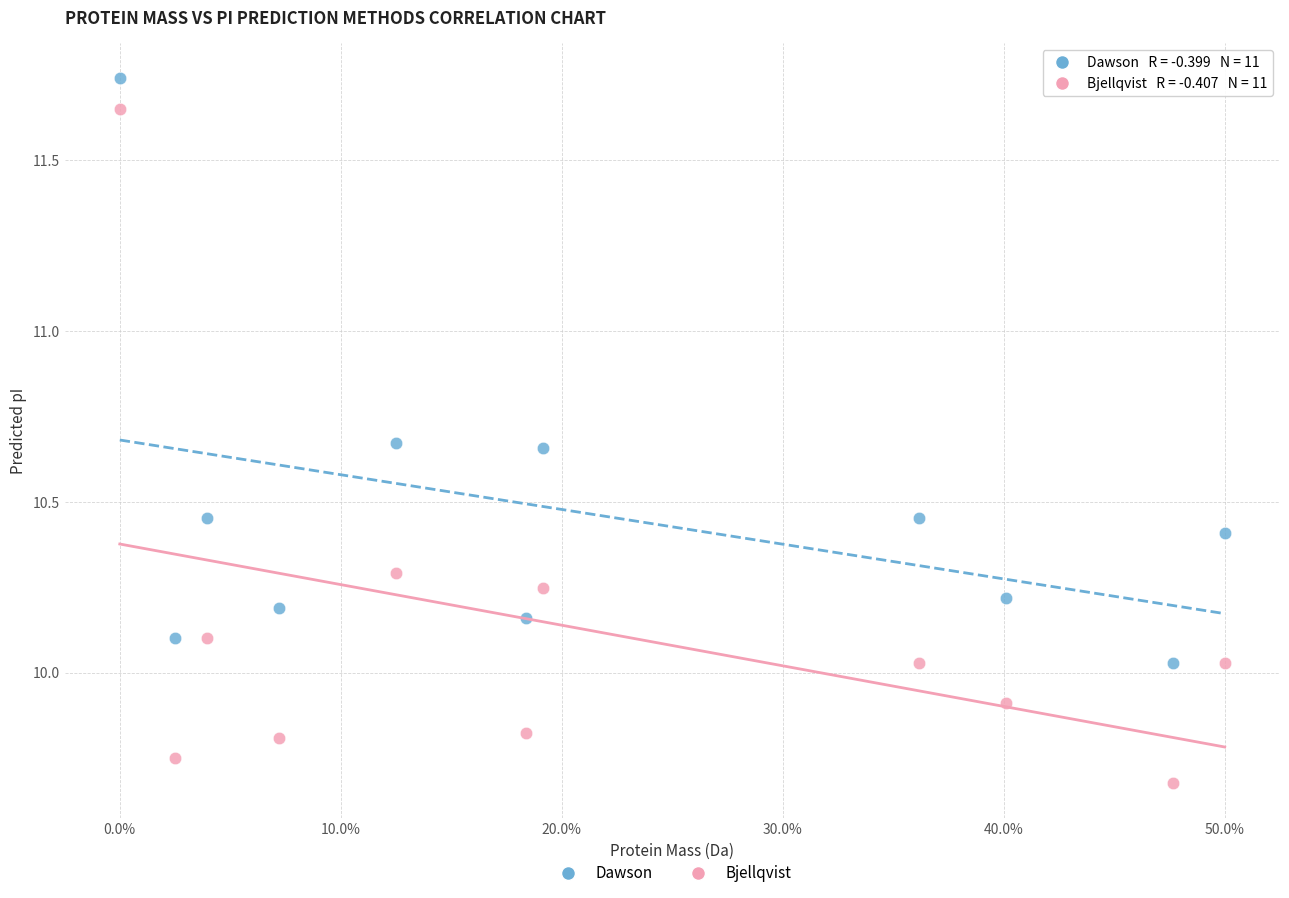

Across all data points, what is the range of X values (max minus min)?

1.0